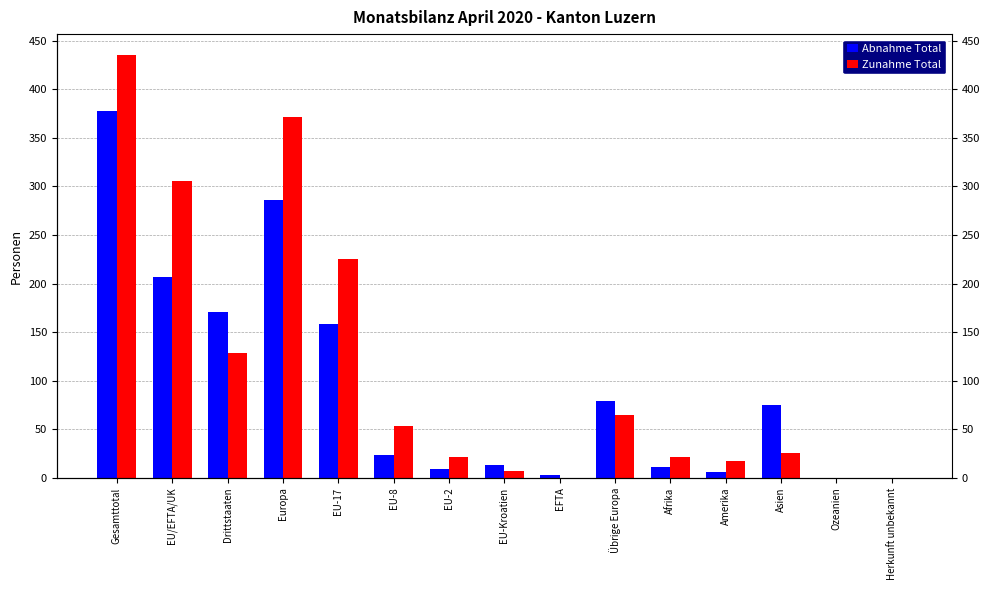

What is the sum of the Abnahme Total values at Übrige Europa and EU-Kroatien?

92